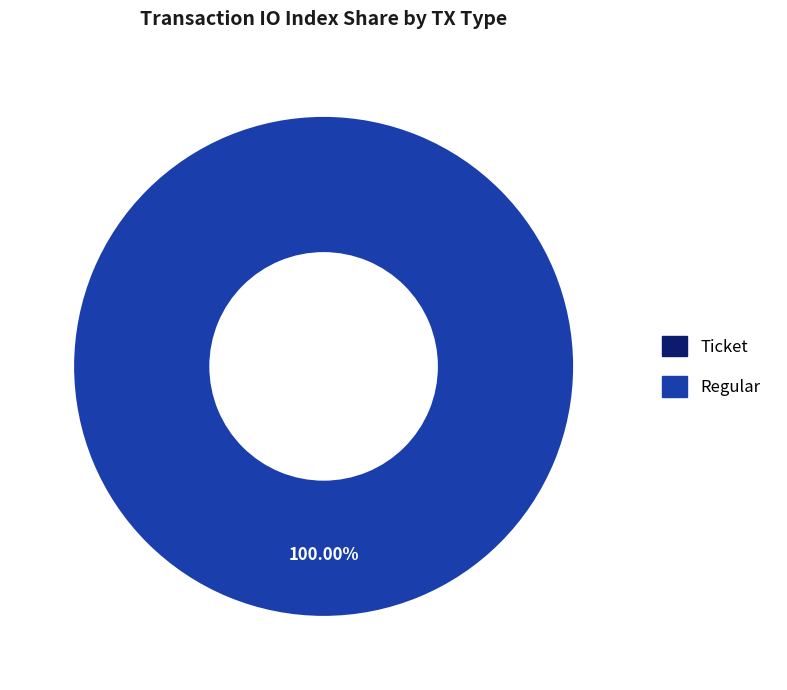

Rank the categories by value from lowest to highest.

Ticket, Regular